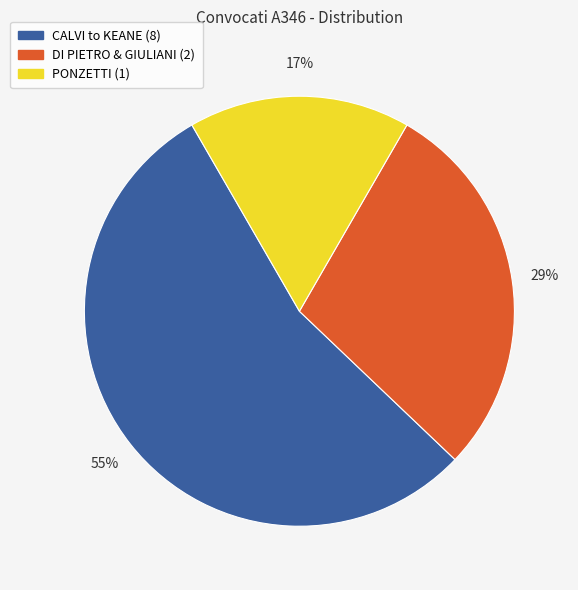

Is there a majority slice in this chart?

Yes